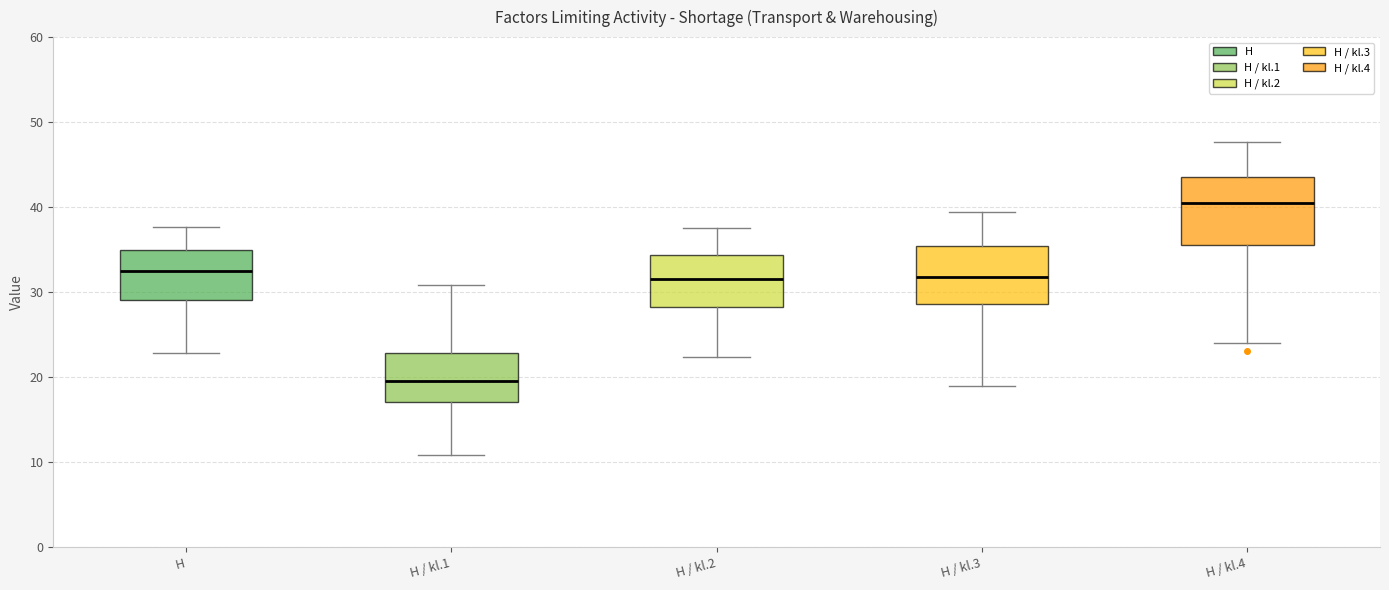

Reading left to right, transcribe this box plot: for each box, give where its median line is, the range the box spans, and where its two whiskers end, as read against the y-axis. The values are not printed on the chart, so give them approximately, as read against the axis.

H: median 32, box 29 to 35, whiskers 23 to 38
H / kl.1: median 20, box 17 to 23, whiskers 11 to 31
H / kl.2: median 32, box 28 to 34, whiskers 22 to 38
H / kl.3: median 32, box 29 to 35, whiskers 19 to 39
H / kl.4: median 40, box 36 to 44, whiskers 24 to 48